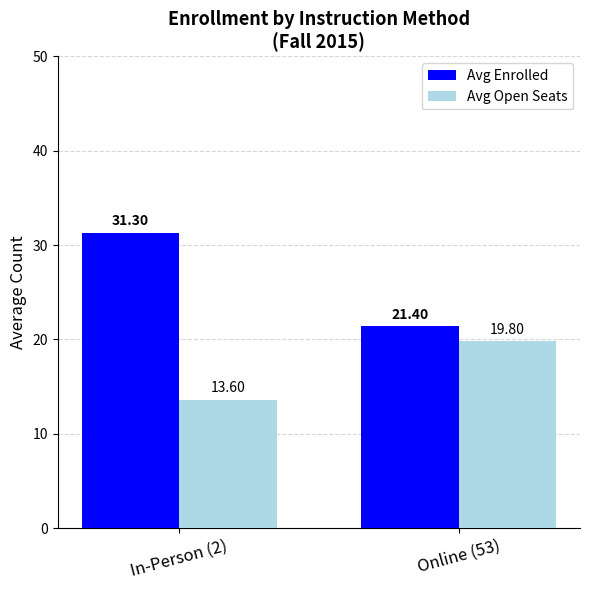

Which series has the widest spread of values?

Avg Enrolled